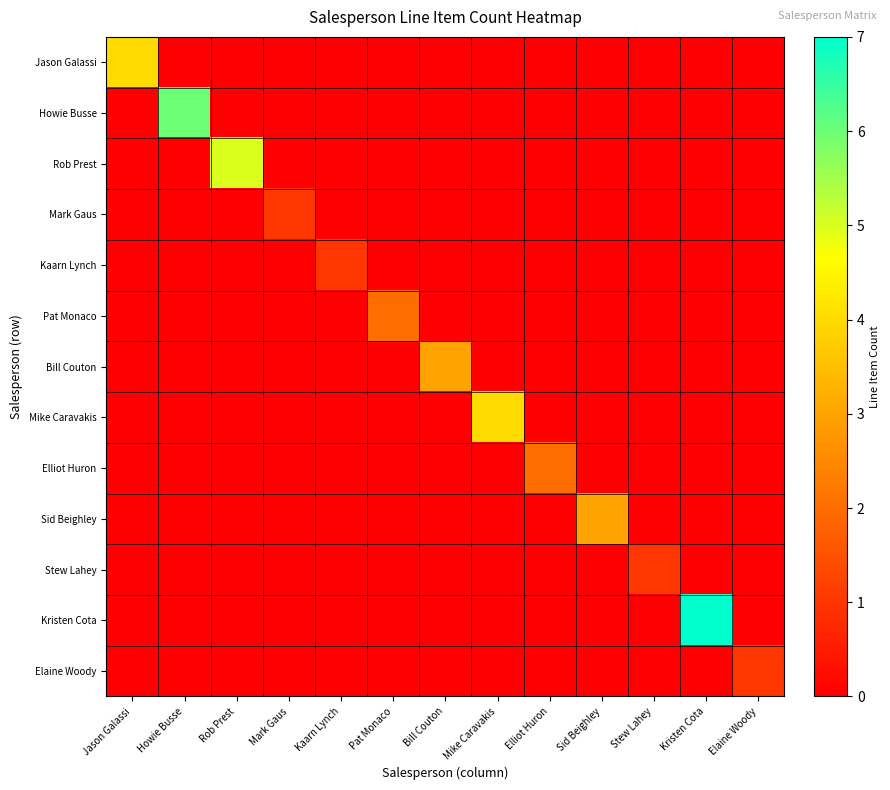

At which category is the sum across all series the highest?

Kristen Cota